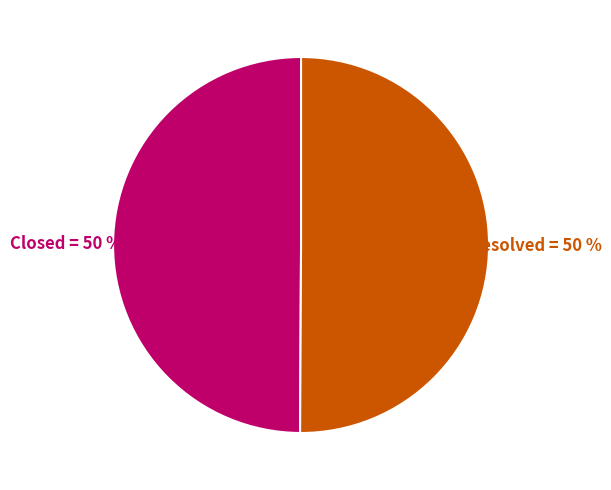

To the nearest percent, what is the average slice percentage?

50%